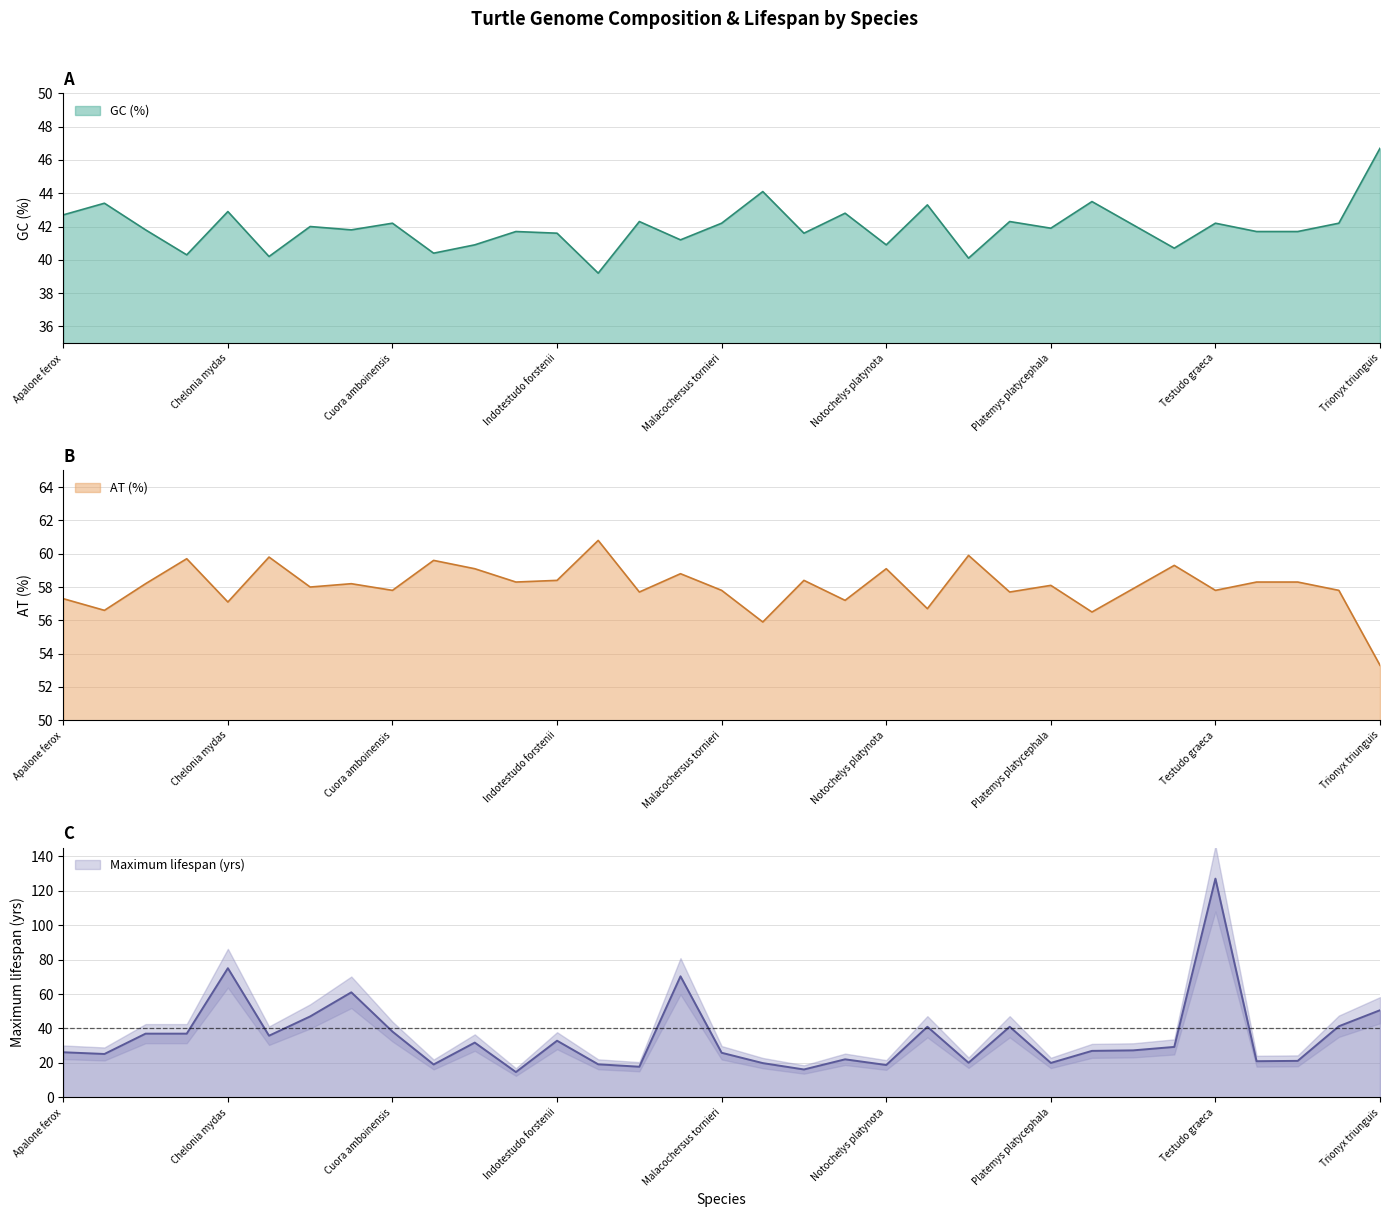

What is the label of the 6th point from the left?

Chelus fimbriata